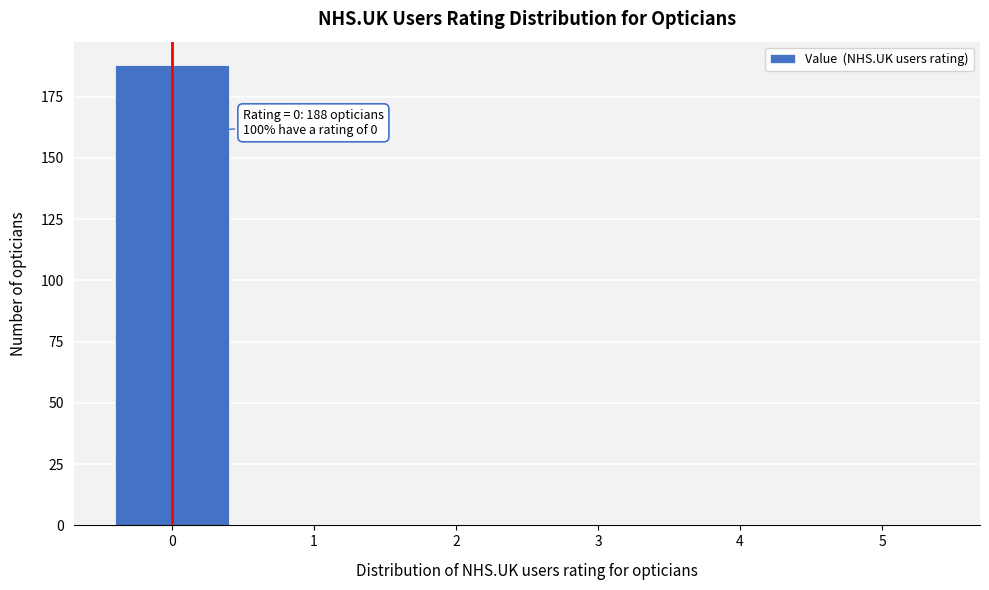

Reading left to right, transcribe all the data shown in this chart.

0=188	1=0	2=0	3=0	4=0	5=0